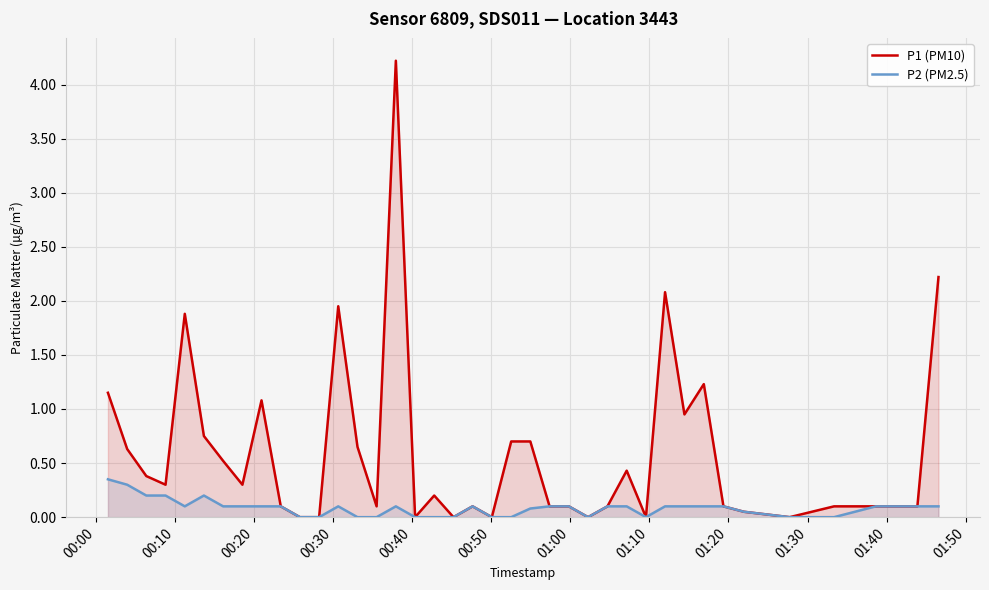

How many values in the P2 (PM2.5) series exceed 0?

27